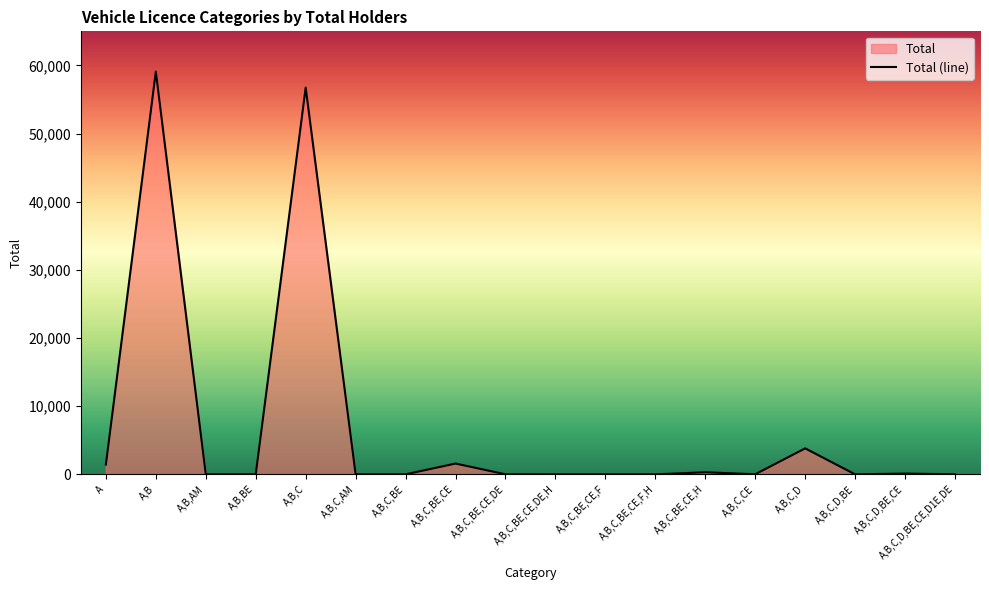

At which label is the value closest to 29550?

A,B,C,D